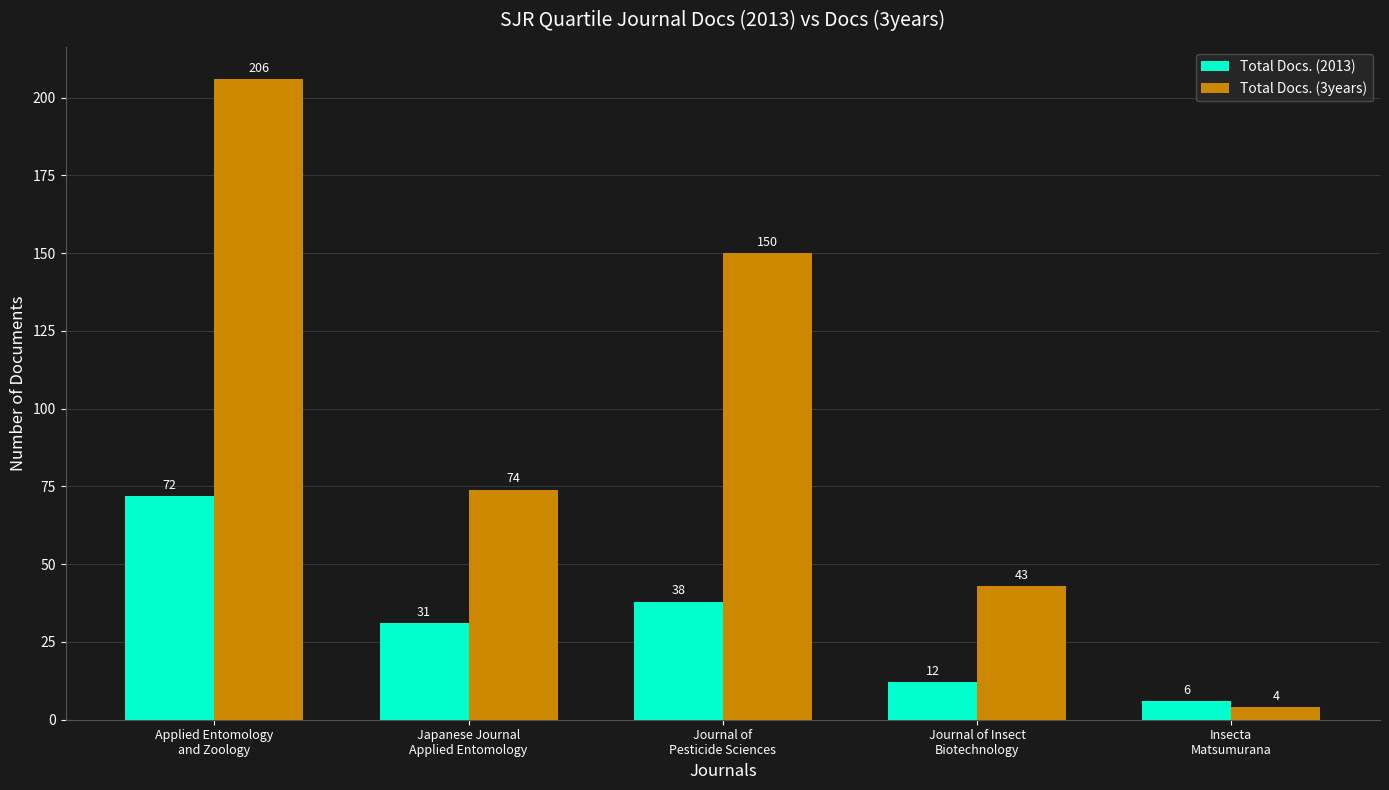

The value of Total Docs. (3years) at Applied Entomology
and Zoology is 369. True or false?

False